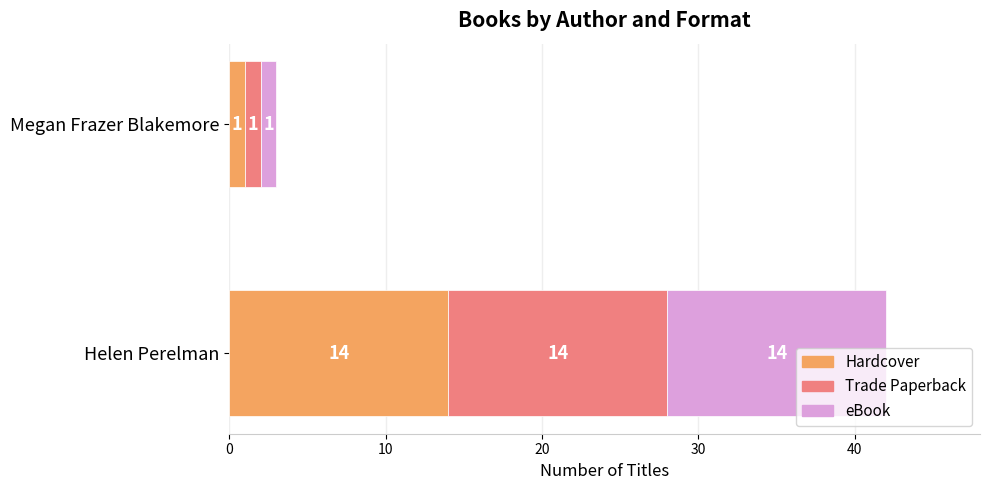

What is the smallest value displayed?

1